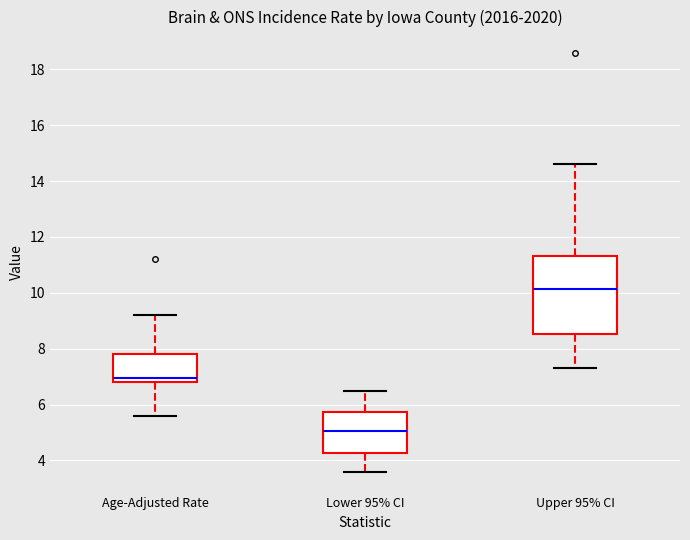

Where does the upper whisker of the box for Age-Adjusted Rate end on the y-axis? The values are not printed on the chart, so give them approximately, as read against the axis.

9.2